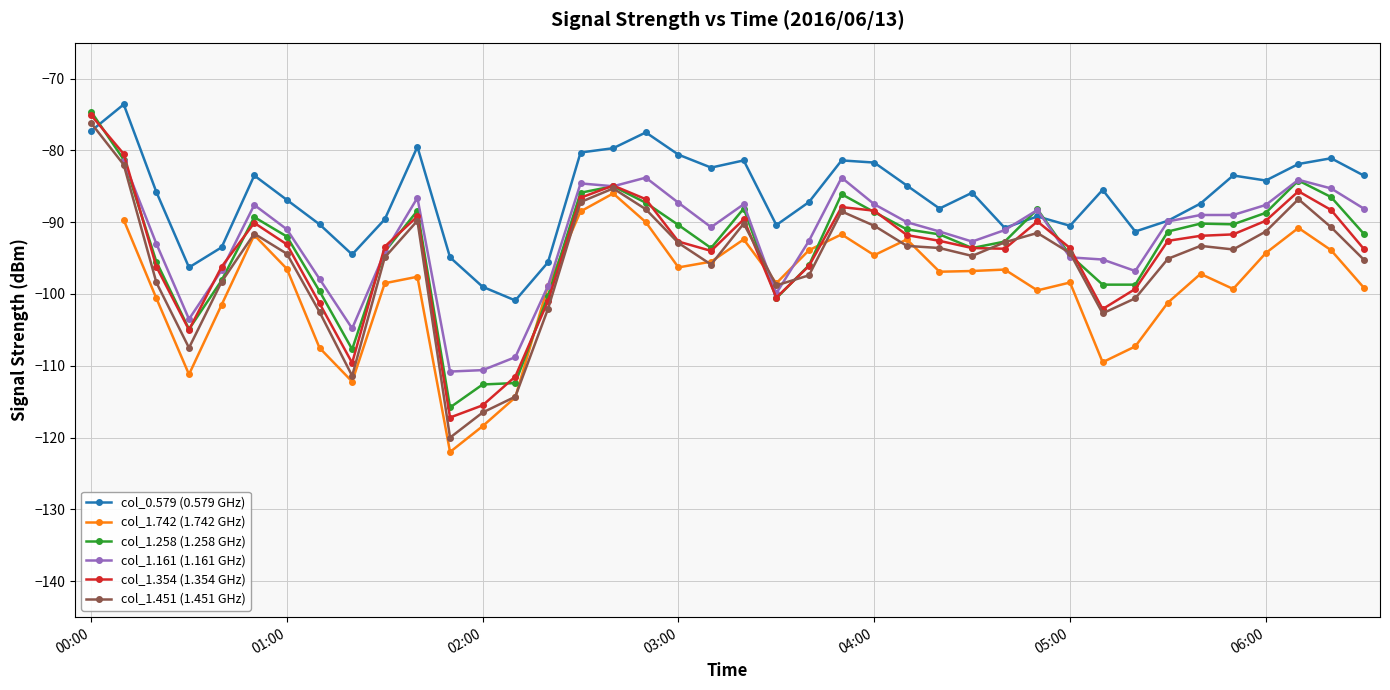

How many values in the col_1.354 (1.354 GHz) series are below -92?

23